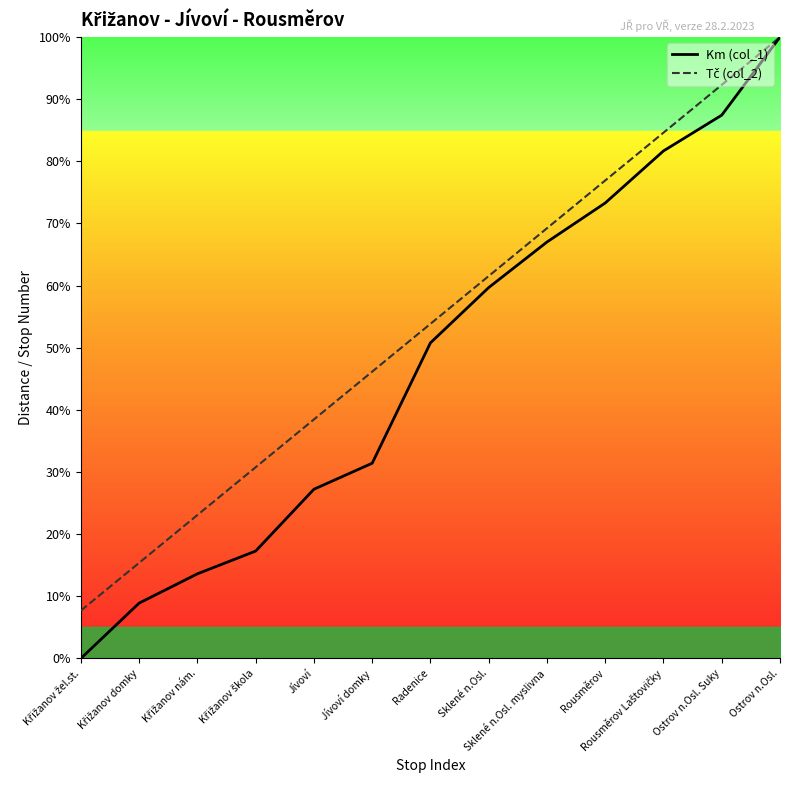

What is the label of the 7th point from the right?

Radenice